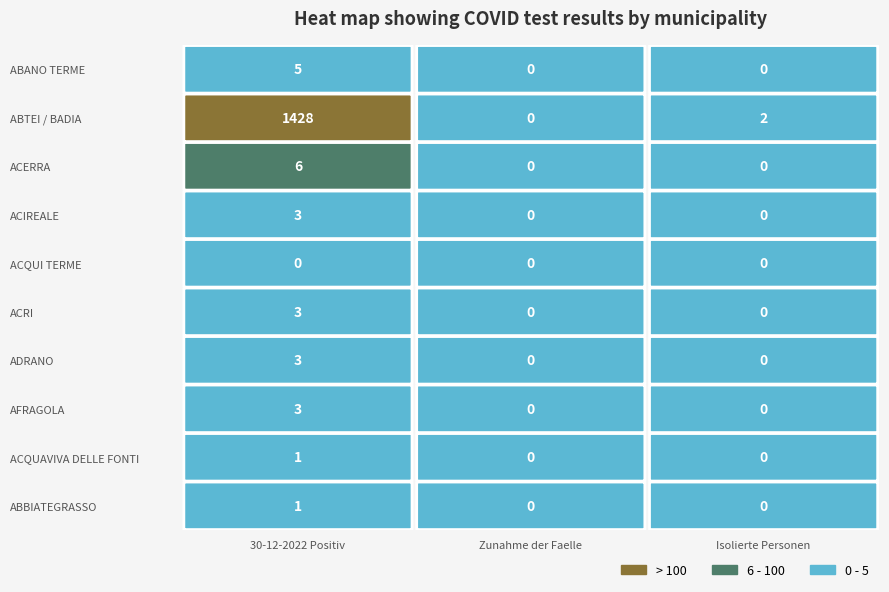

What is the sum of all ACQUAVIVA DELLE FONTI values?

1